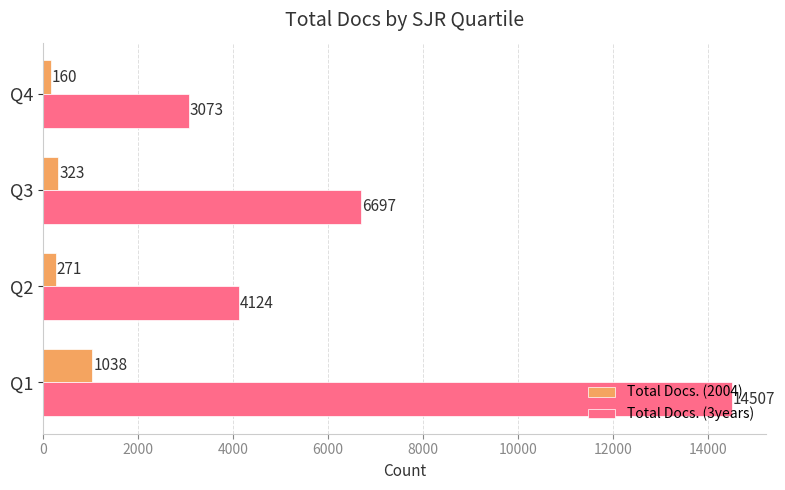

What value does the Total Docs. (2004) series have at Q3?

323